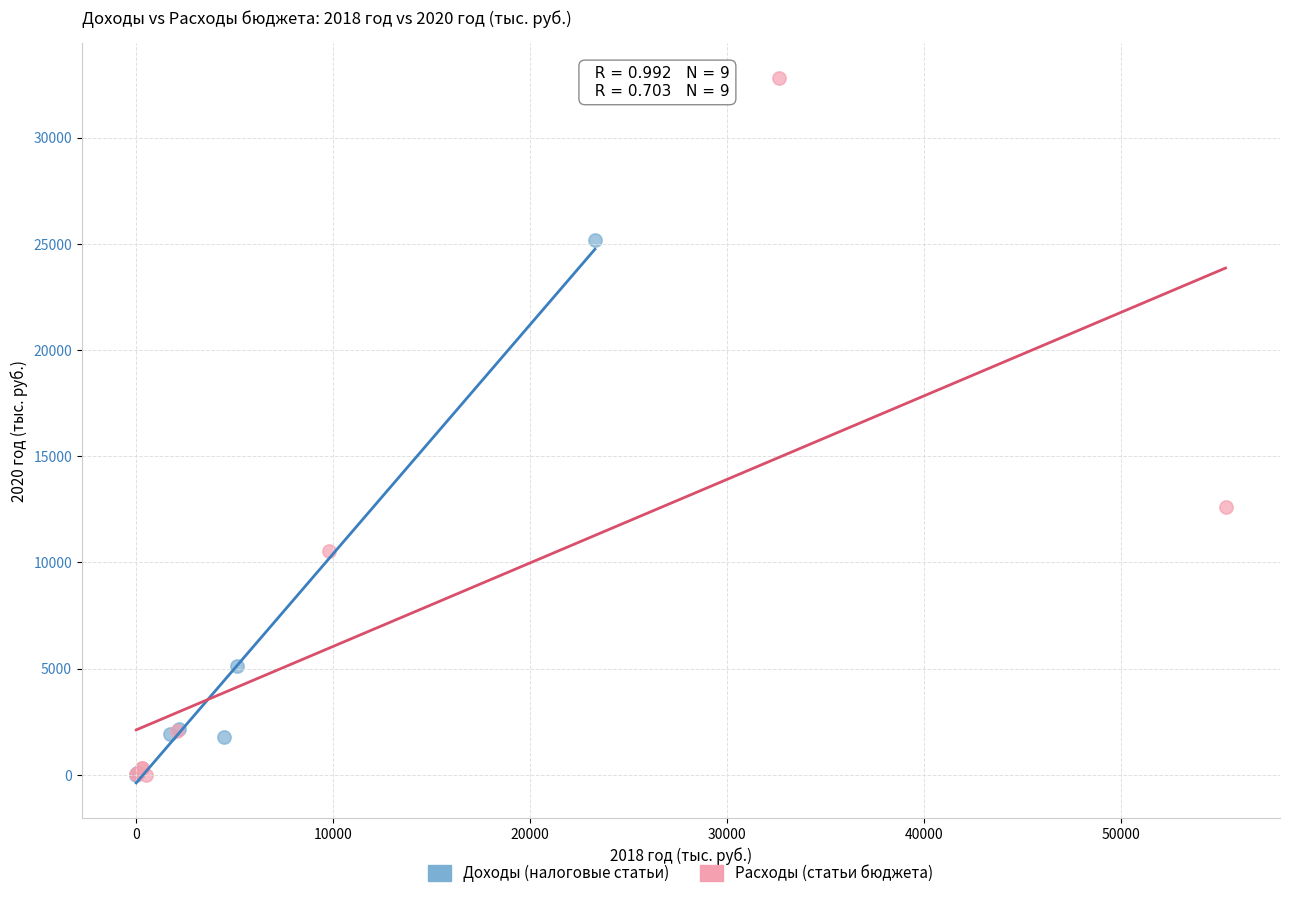

Which series contains the highest Y value?

Расходы (статьи бюджета)